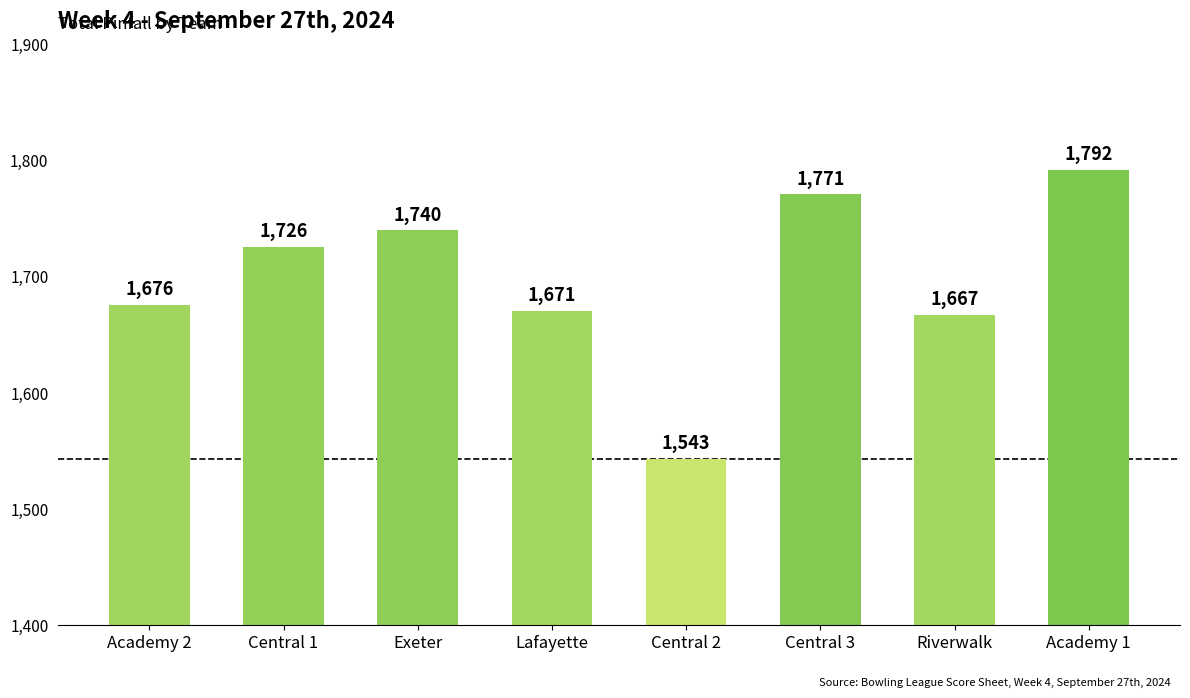

The chart shows a value of 1740 at Exeter. True or false?

True